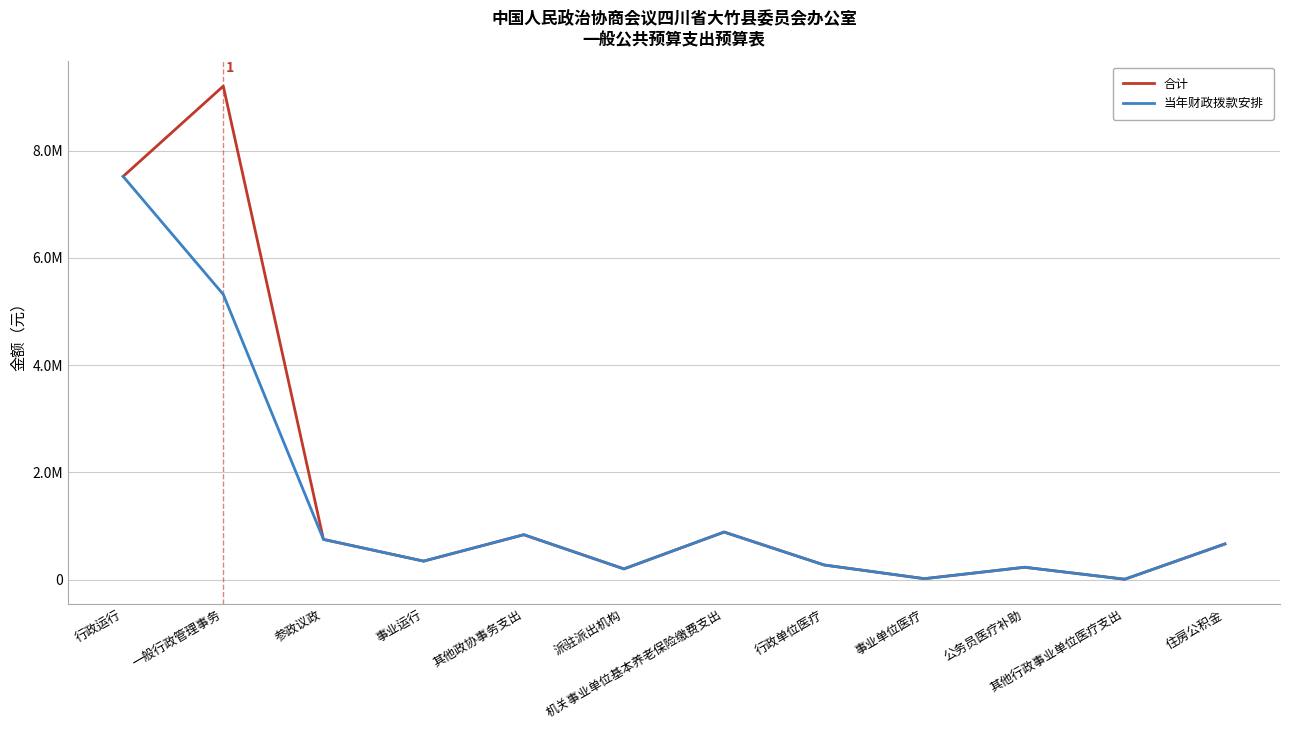

Which series has the widest spread of values?

合计